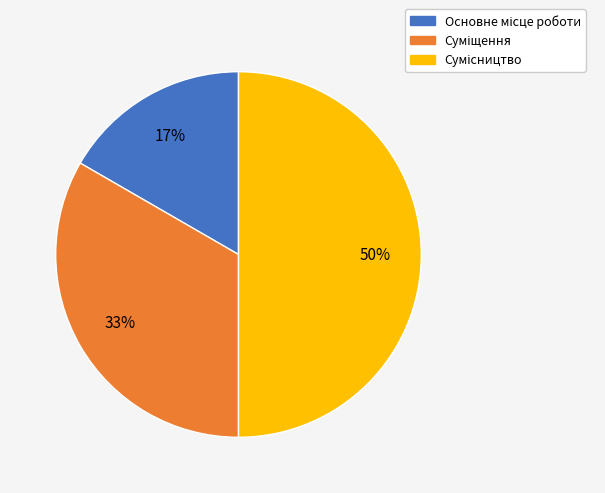

To the nearest percent, what is the average slice percentage?

33%